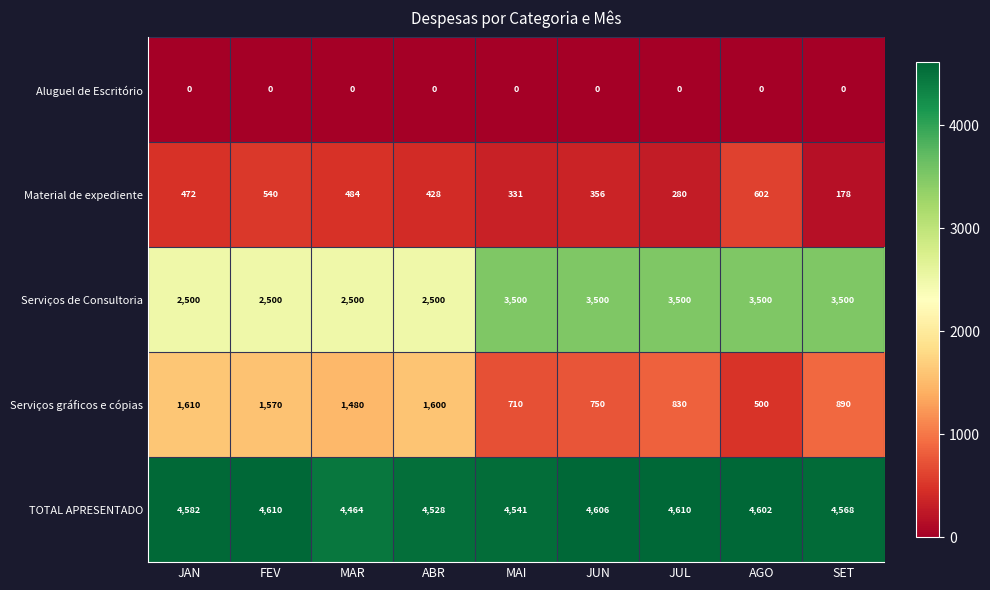

At which label does Material de expediente first exceed 428?

JAN